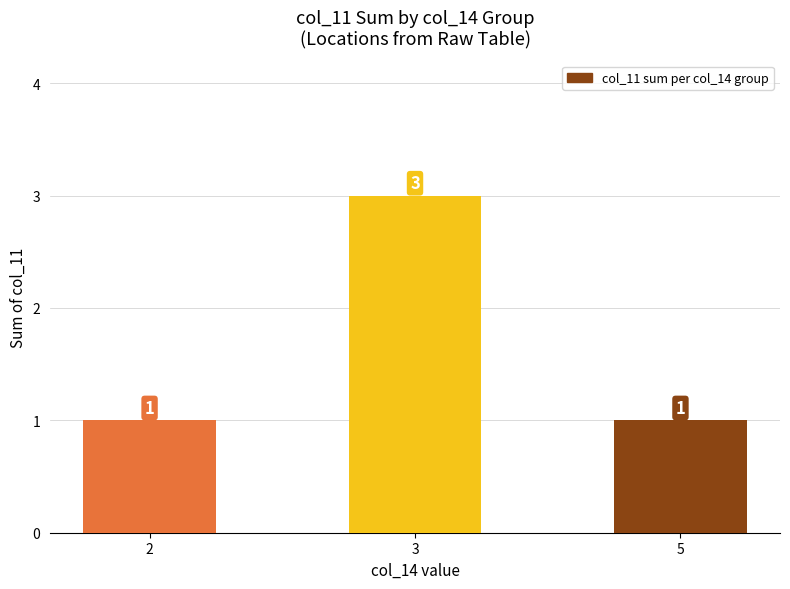

What is the difference between the maximum and minimum values?

2